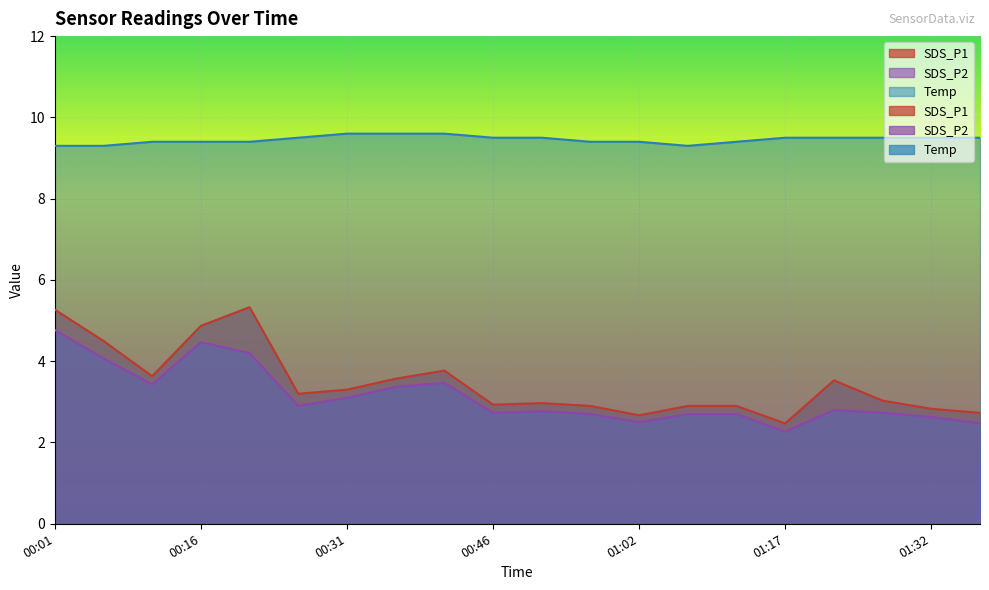

How many lines are shown in the chart?

3